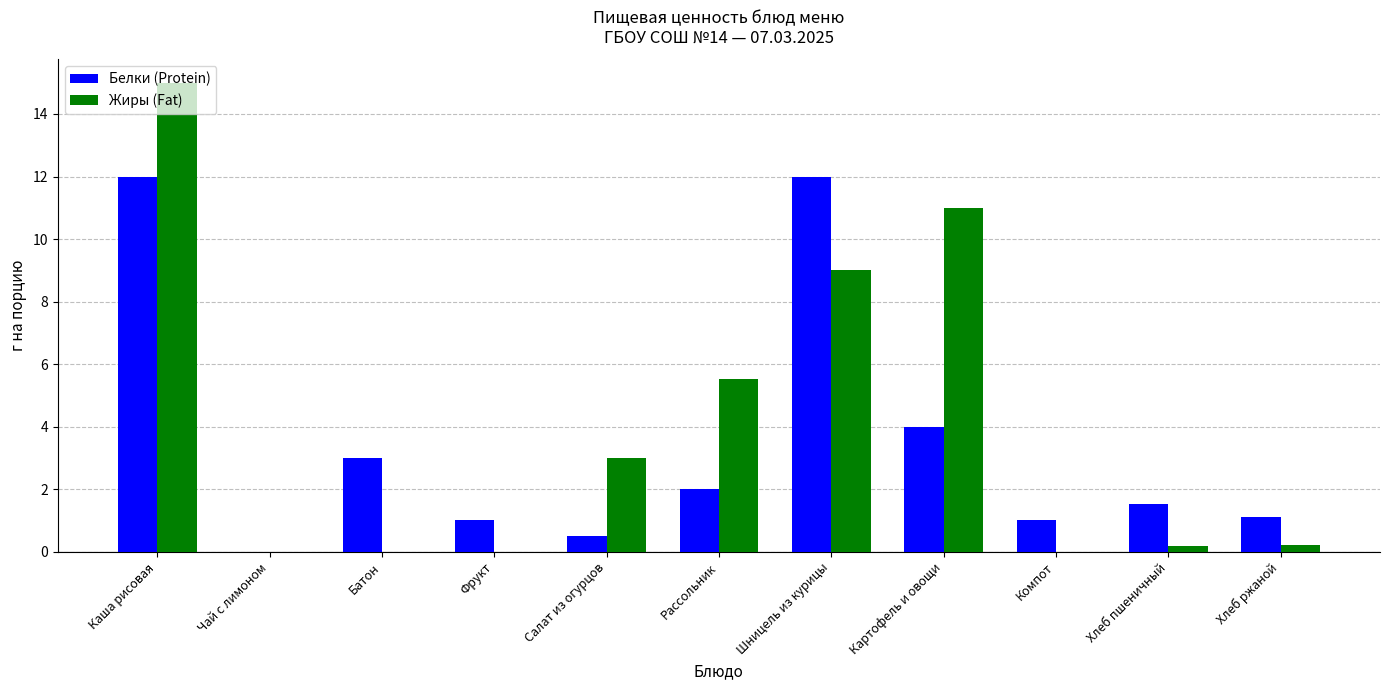

The Жиры (Fat) series shows 0.0 at Чай с лимоном. True or false?

True